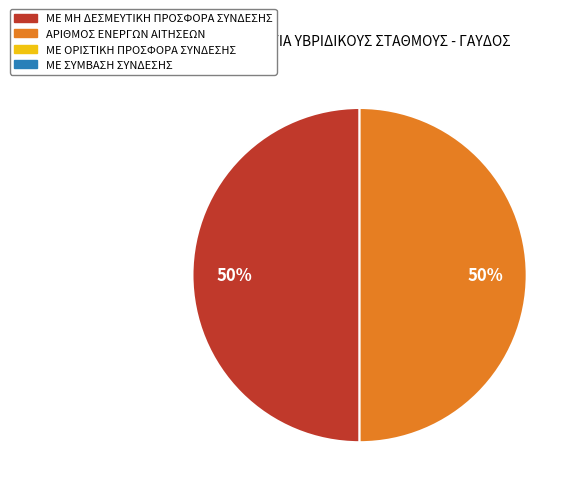

How many segments does this pie chart have?

2